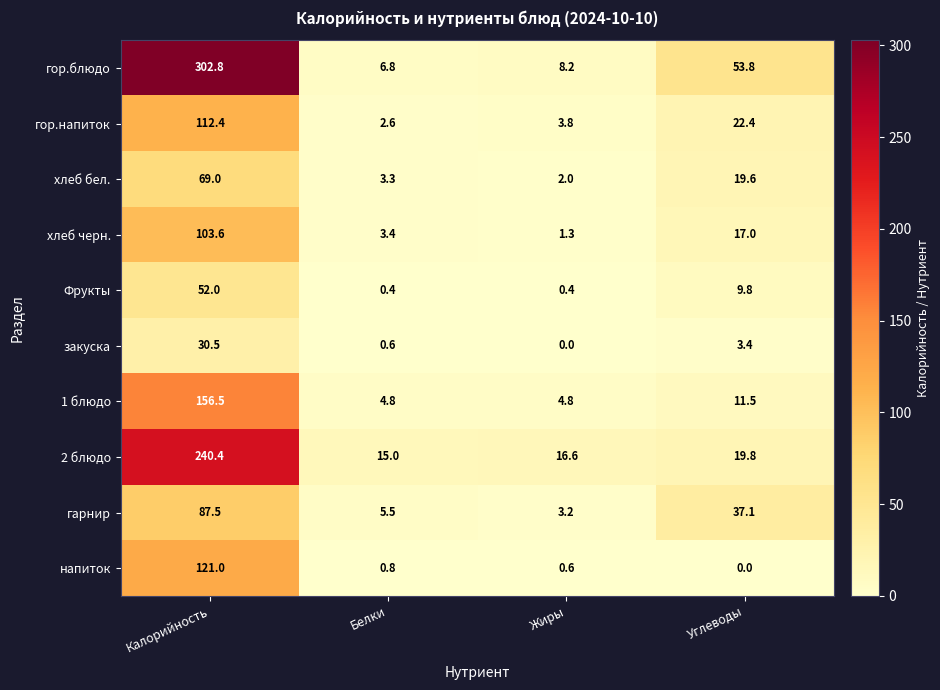

Rank the series at Жиры from highest to lowest value.

2 блюдо, гор.блюдо, 1 блюдо, гор.напиток, гарнир, хлеб бел., хлеб черн., напиток, Фрукты, закуска